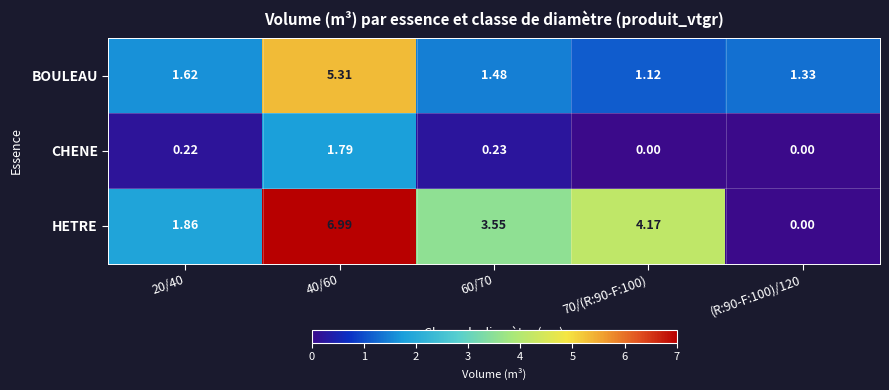

List the series in order of their overall mean, lowest first.

CHENE, BOULEAU, HETRE